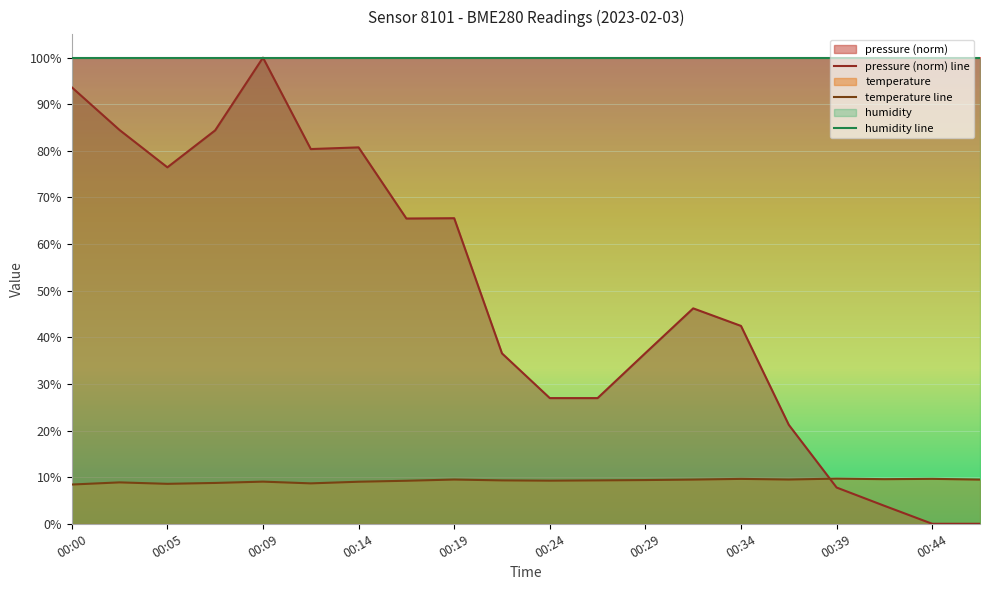

Between 00:00 and 00:02, which is larger?

00:00